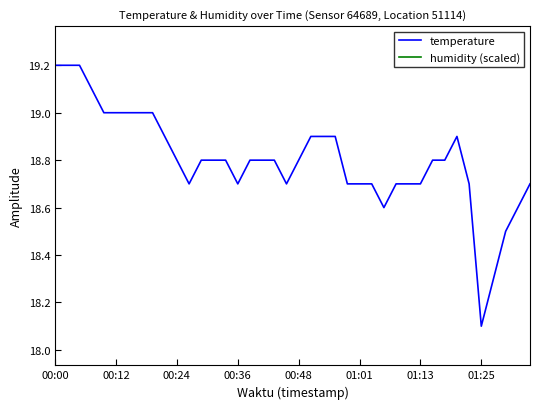

True or false: humidity (scaled) has more than 0 points higher than both neighbors.

False